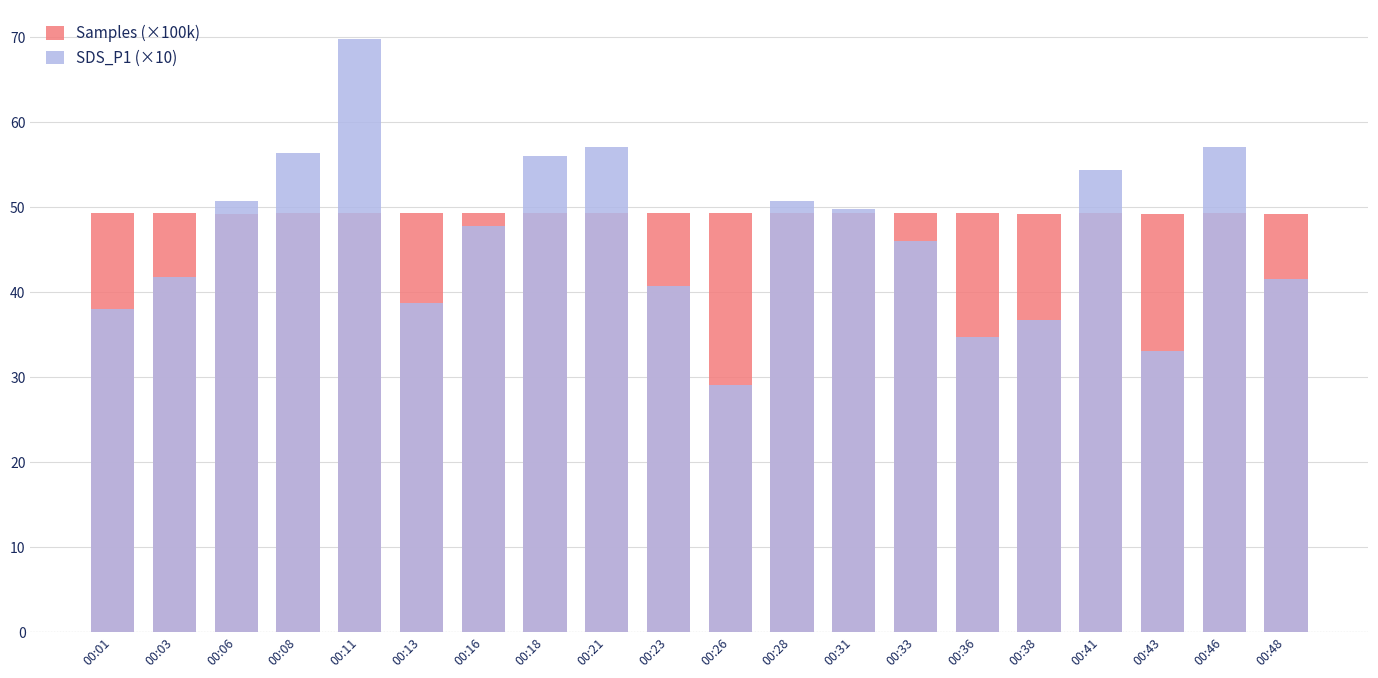

Reading left to right, extract all data points from this chart.

Samples (×100k): 49.2	49.3	49.2	49.3	49.3	49.2	49.3	49.3	49.2	49.2	49.2	49.3	49.3	49.2	49.3	49.2	49.2	49.2	49.2	49.2
SDS_P1 (×10): 38.0	41.7	50.7	56.3	69.7	38.7	47.7	56.0	57.0	40.7	29.0	50.7	49.7	46.0	34.7	36.7	54.3	33.0	57.0	41.5